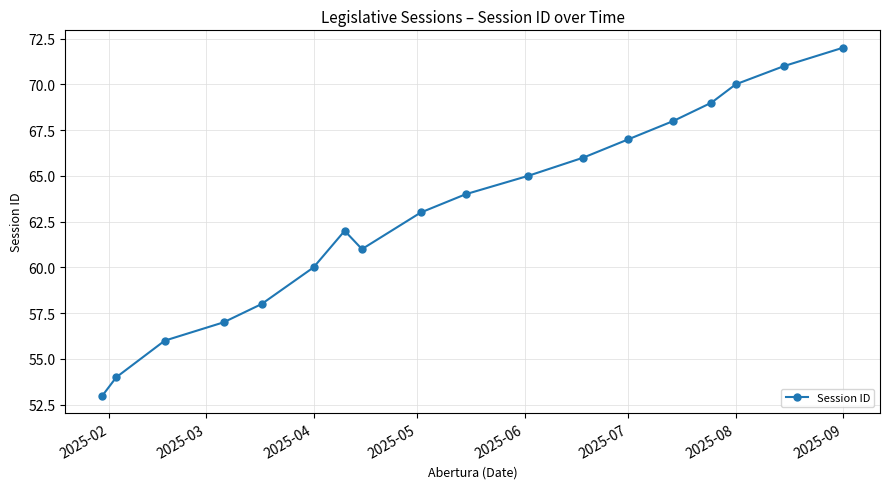

What is the value of the 11th point from the left?

65